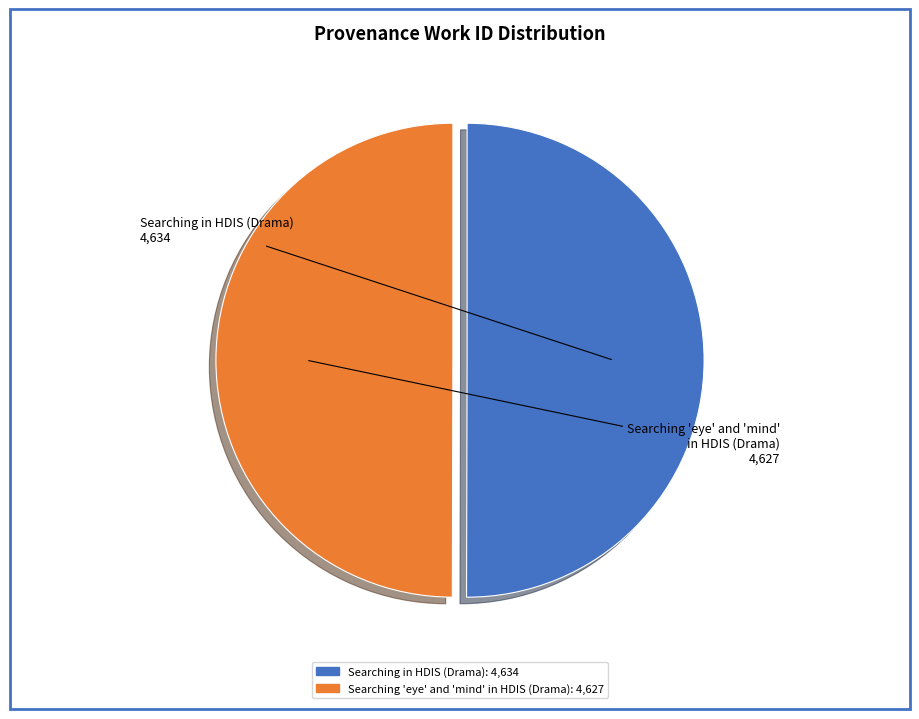

Approximately how many times larger is the value at Searching 'eye' and 'mind' in HDIS (Drama) compared to Searching in HDIS (Drama)?

1.0